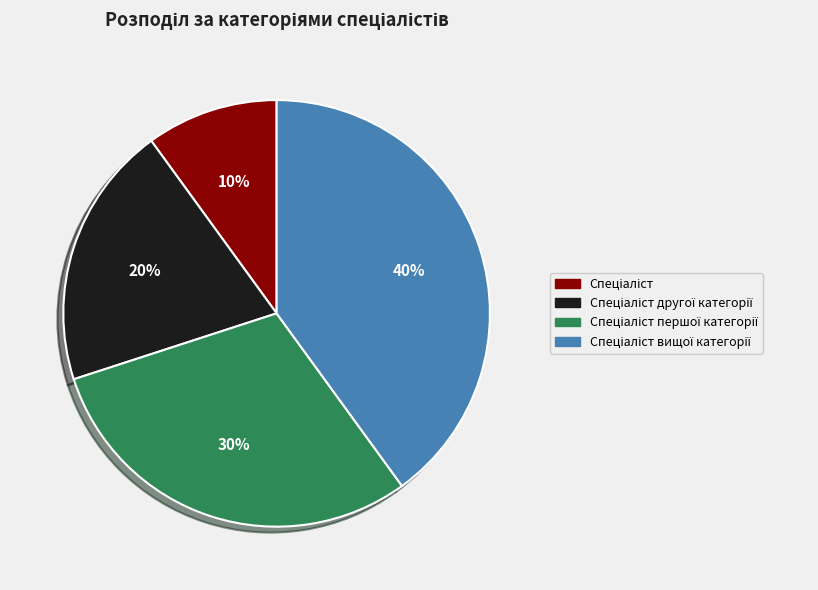

Is there any slice that represents more than half of the pie?

No